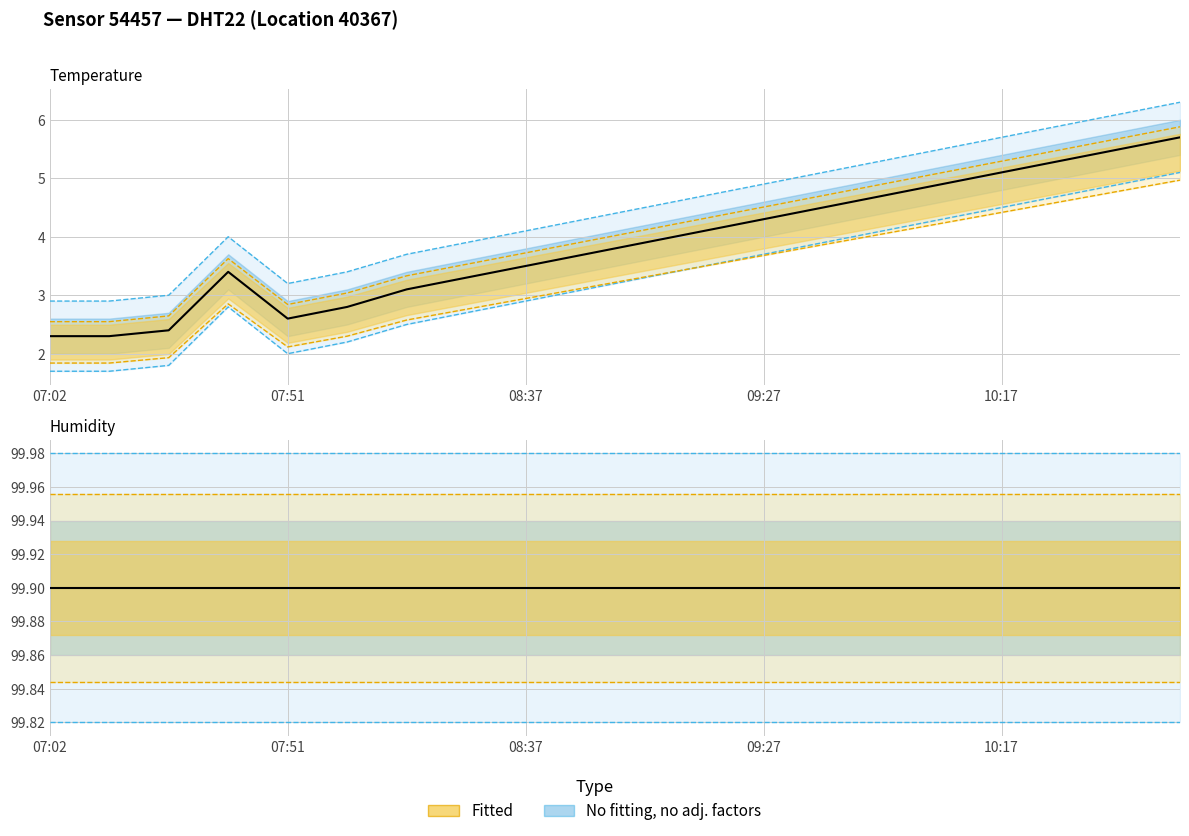

Is the value of temp_upper1 at 09:15 greater than the value of temp_lower2 at 08:15?

Yes